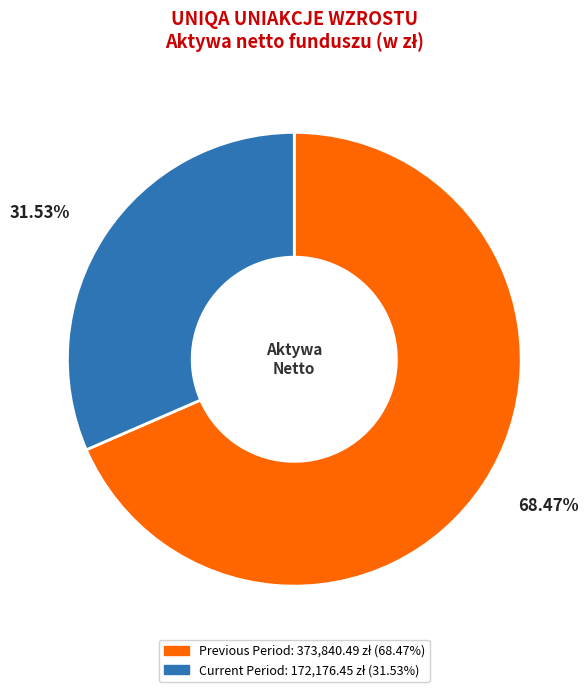

Does any single category account for the majority?

Yes